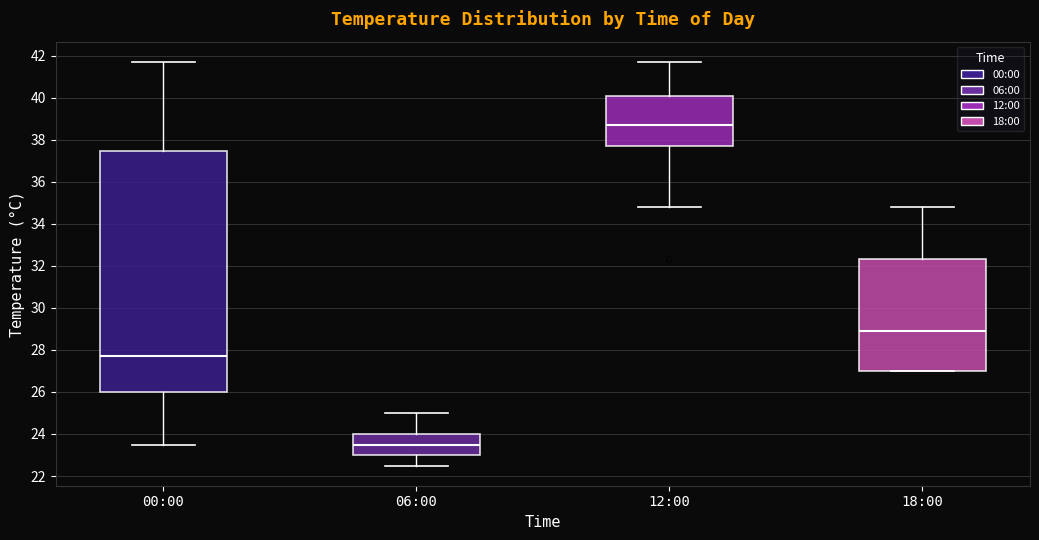

Reading left to right, transcribe this box plot: for each box, give where its median line is, the range the box spans, and where its two whiskers end, as read against the y-axis. The values are not printed on the chart, so give them approximately, as read against the axis.

00:00: median 27.8, box 26.0 to 37.4, whiskers 23.6 to 41.8
06:00: median 23.6, box 23.0 to 24.0, whiskers 22.6 to 25.0
12:00: median 38.8, box 37.8 to 40.0, whiskers 34.8 to 41.8
18:00: median 29.0, box 27.0 to 32.4, whiskers 27.0 to 34.8